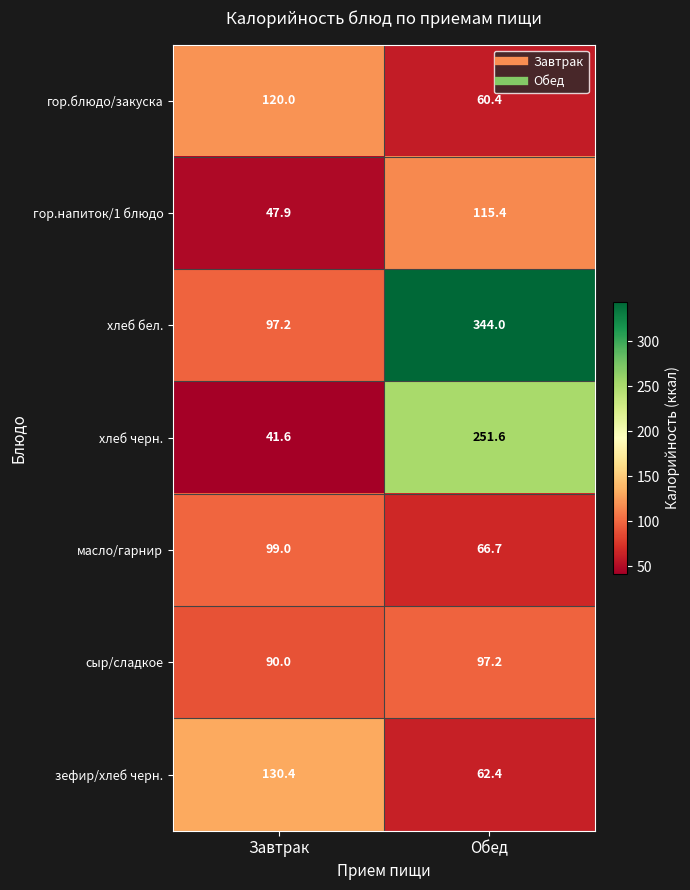

True or false: масло/гарнир has a value of 142.4 at Завтрак.

False